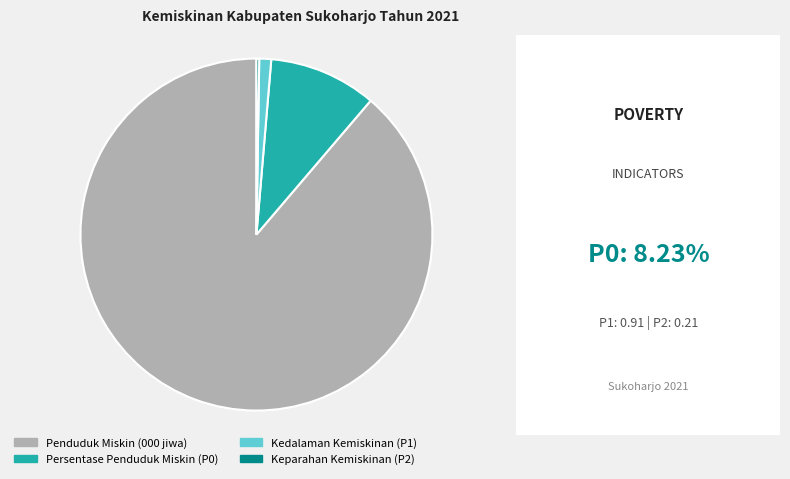

Which category has the biggest portion of the pie?

Penduduk Miskin (000 jiwa)